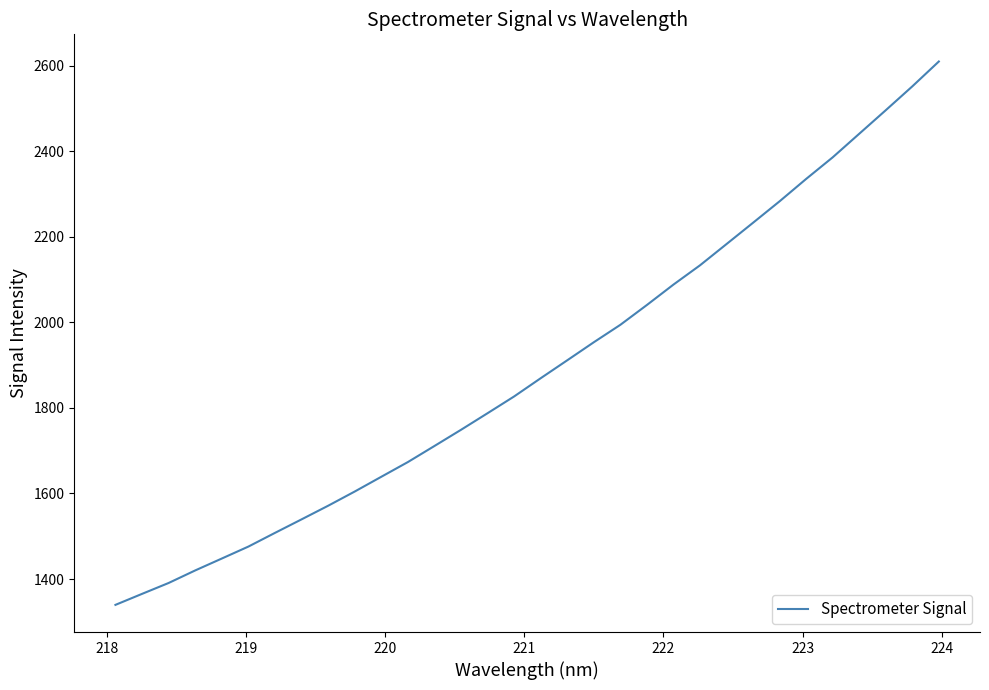

How many values exceed 1869?

16